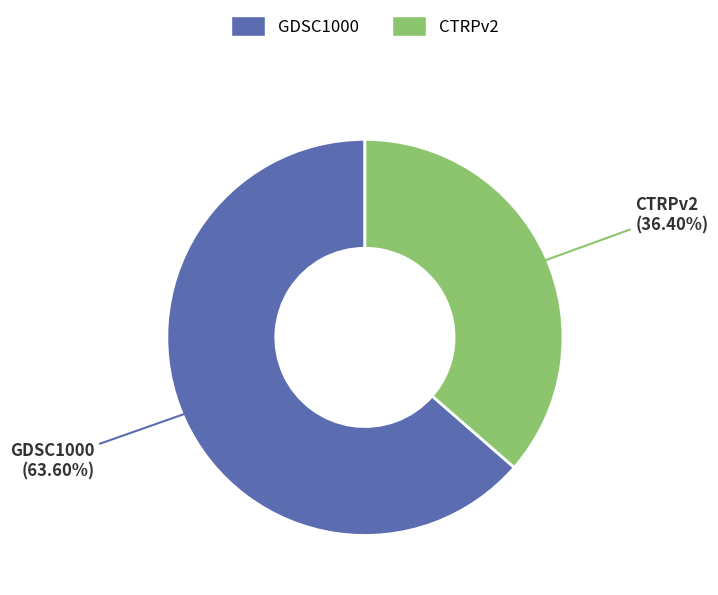

What percentage is the CTRPv2 slice, to the nearest percent?

36%